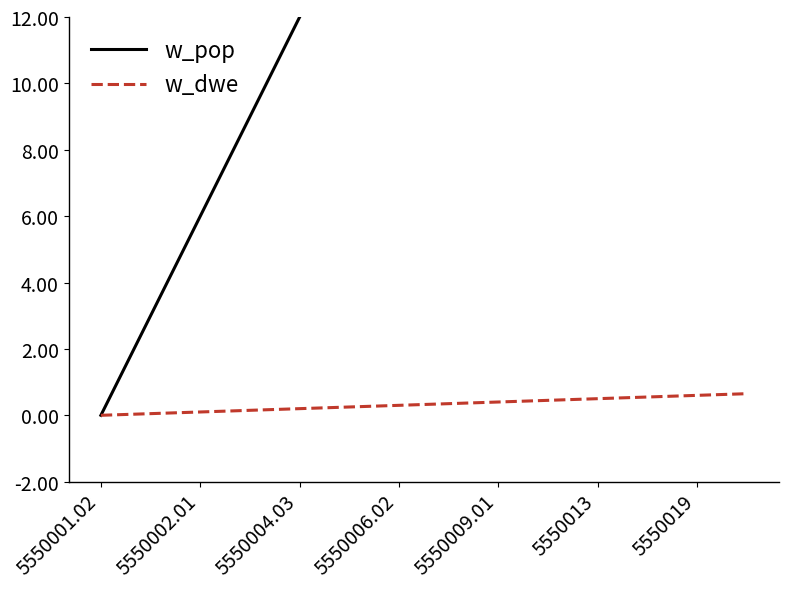

Rank the series at 5550001.02 from lowest to highest value.

w_pop, w_dwe